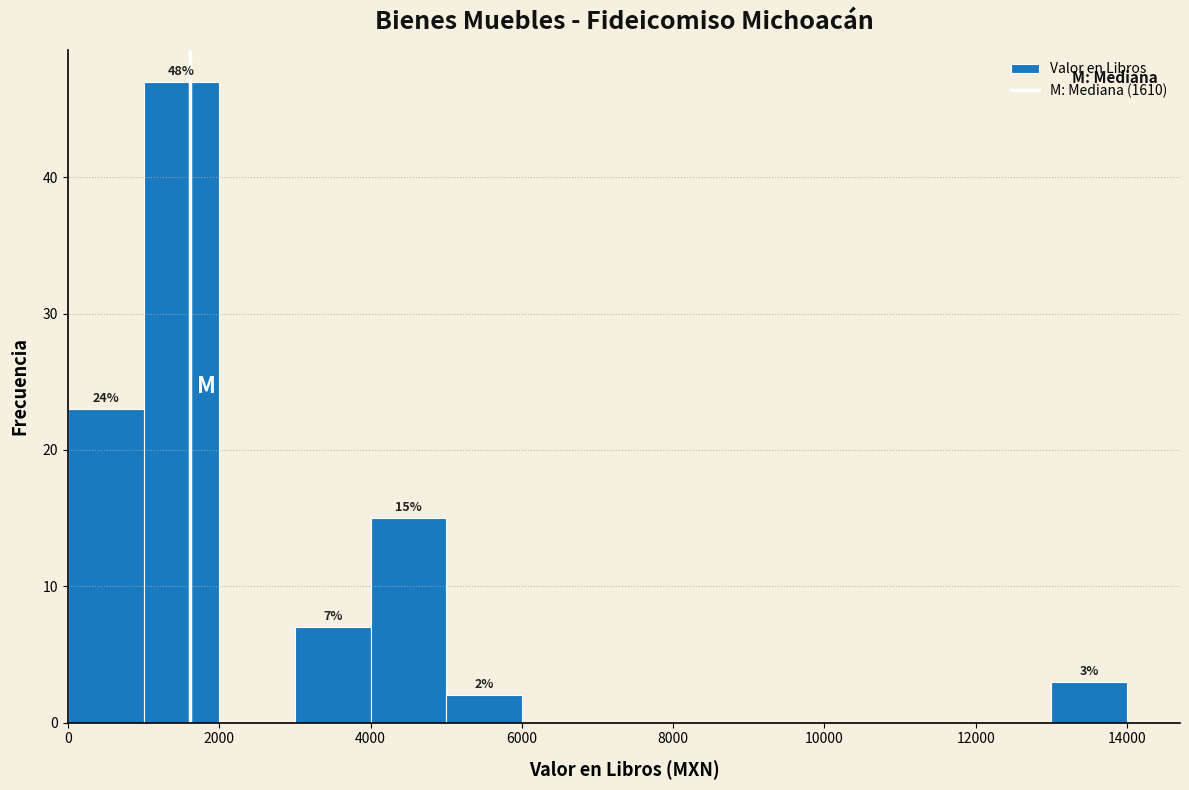

Over which range of the x-axis is the bar tallest?

1000 to 2000